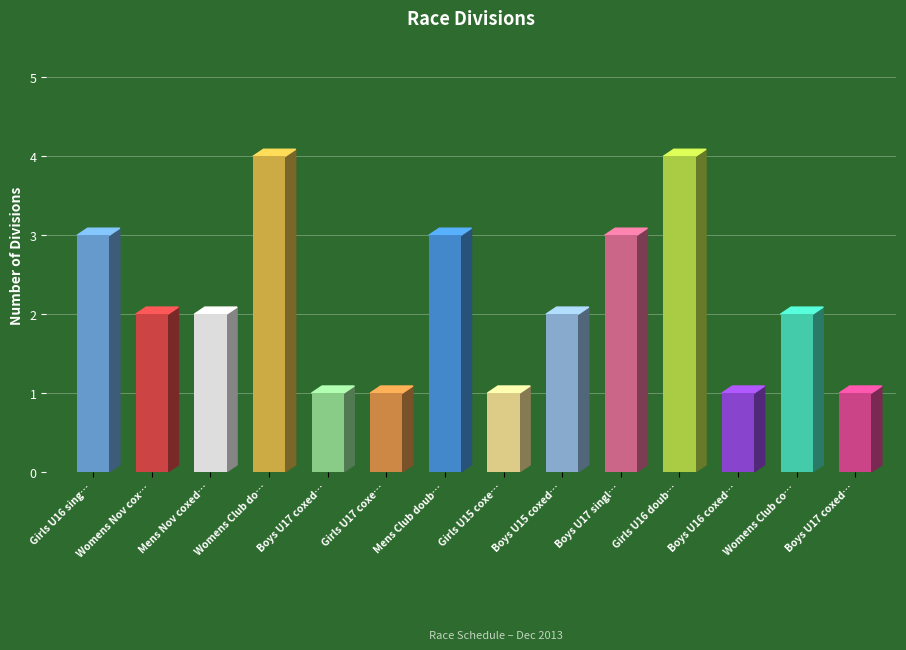

Count the number of values greater than 2.

5